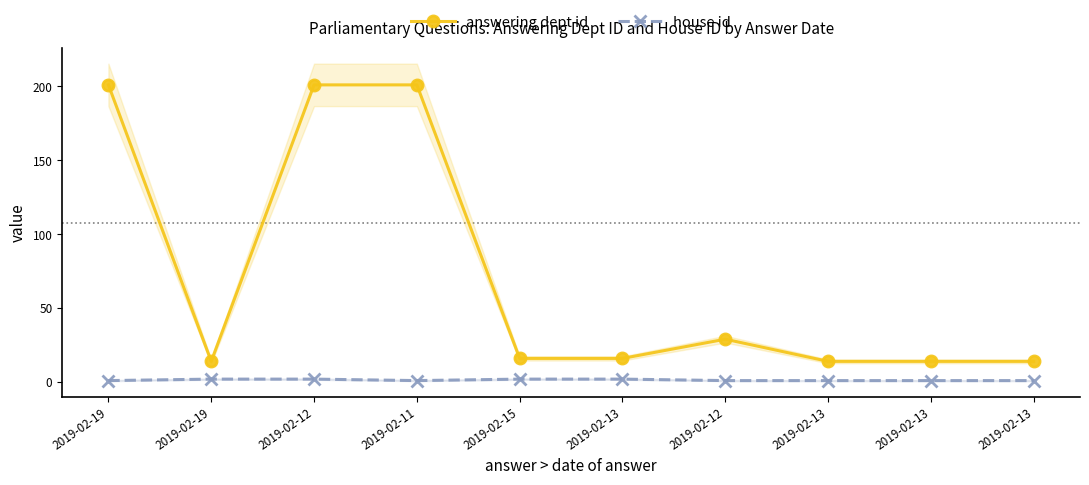

Between 2019-02-13 and 2019-02-13, which series saw the biggest shift?

answering dept id